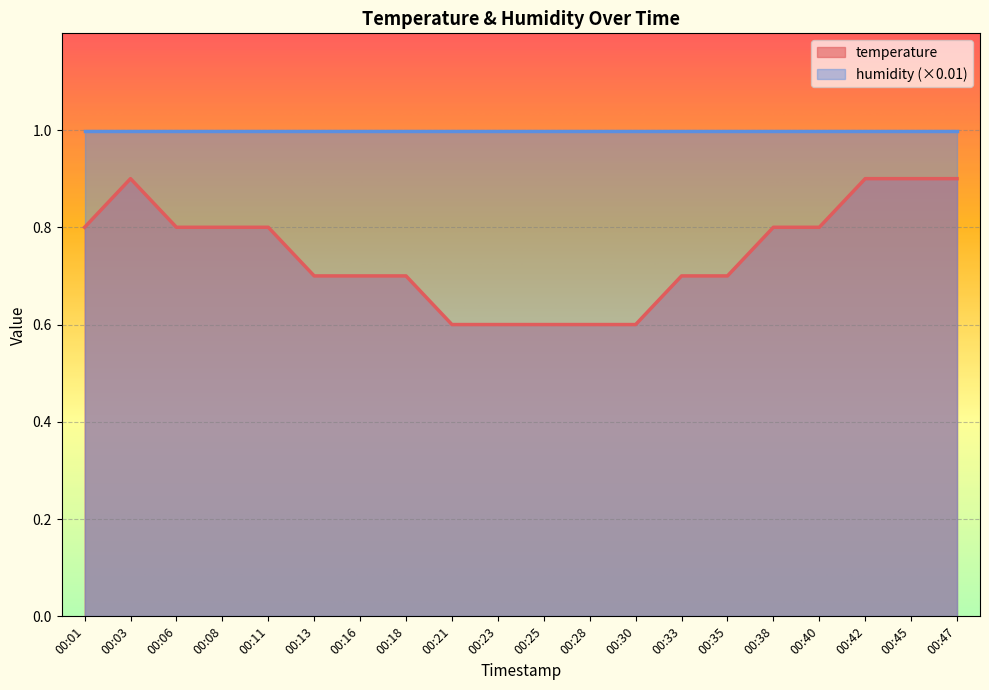

Rank the categories by value from lowest to highest.

00:21, 00:23, 00:25, 00:28, 00:30, 00:13, 00:16, 00:18, 00:33, 00:35, 00:01, 00:06, 00:08, 00:11, 00:38, 00:40, 00:03, 00:42, 00:45, 00:47